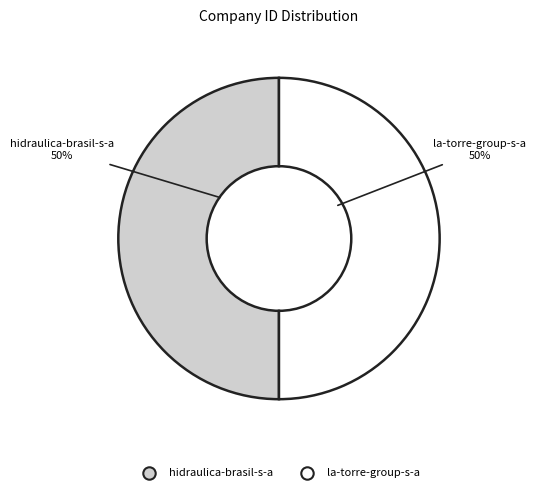

What is the ratio of the value at la-torre-group-s-a to the value at hidraulica-brasil-s-a?

1.0